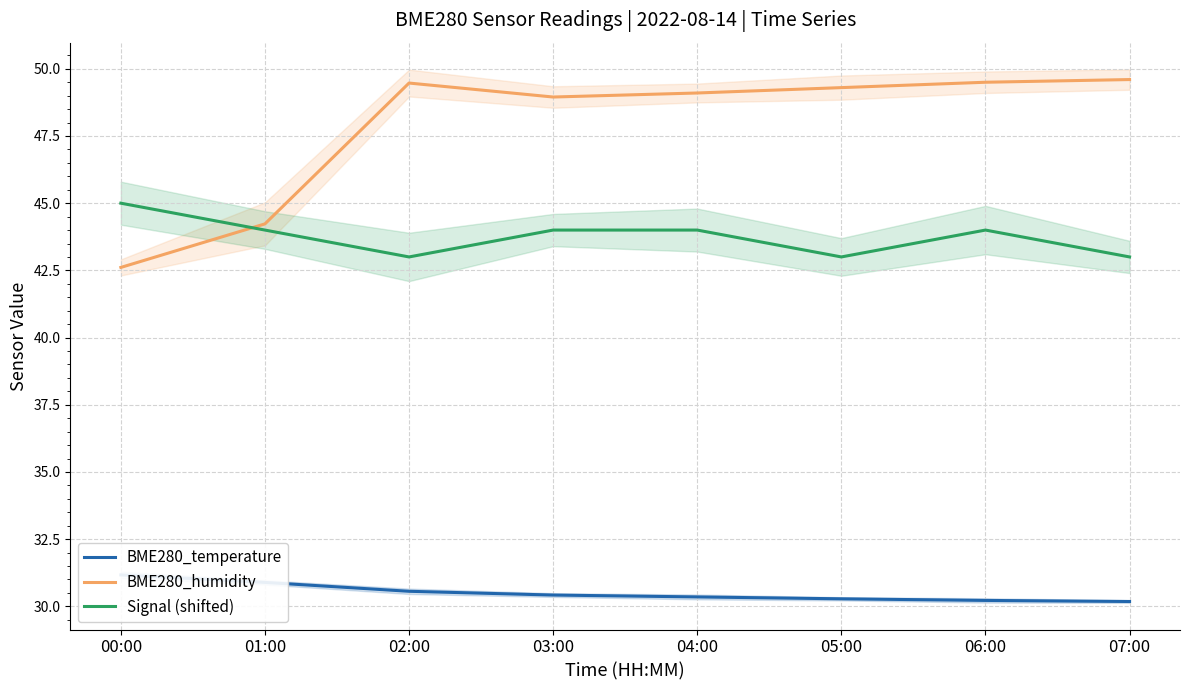

Which category has the highest value across all series?

07:00